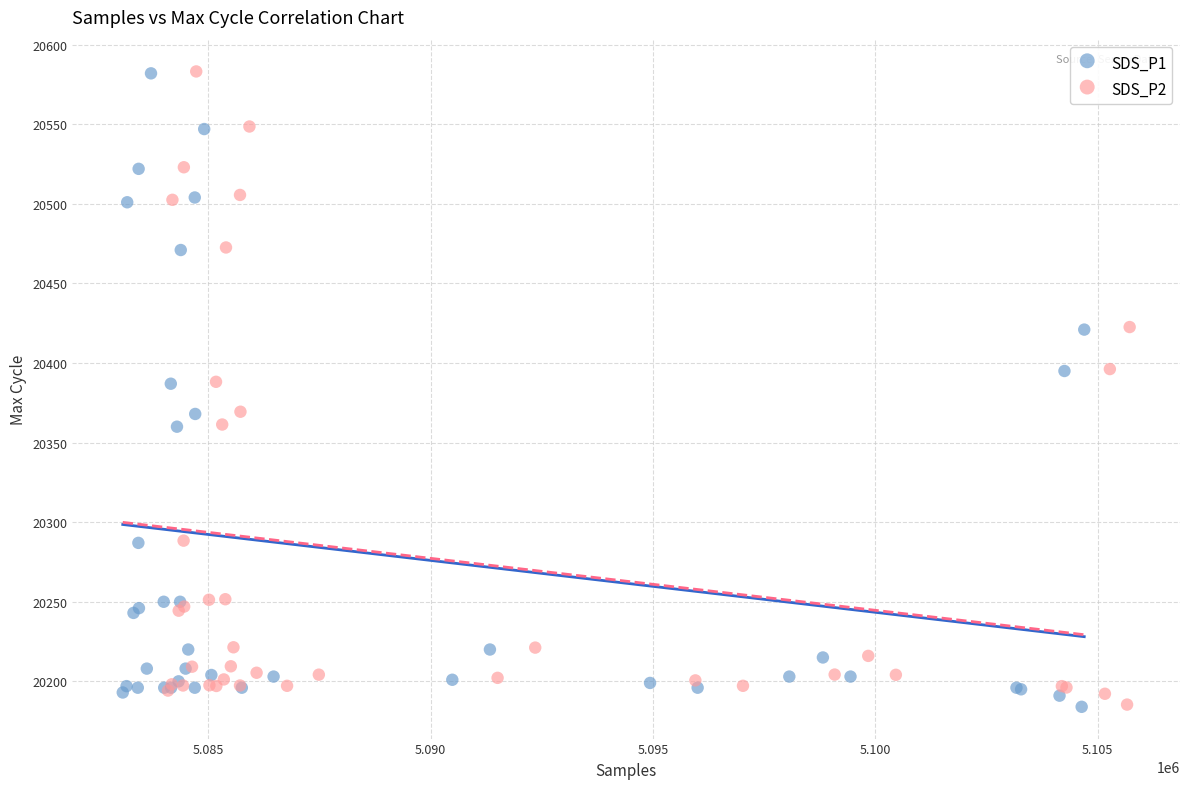

What are all the series names shown in the legend?

SDS_P1, SDS_P2